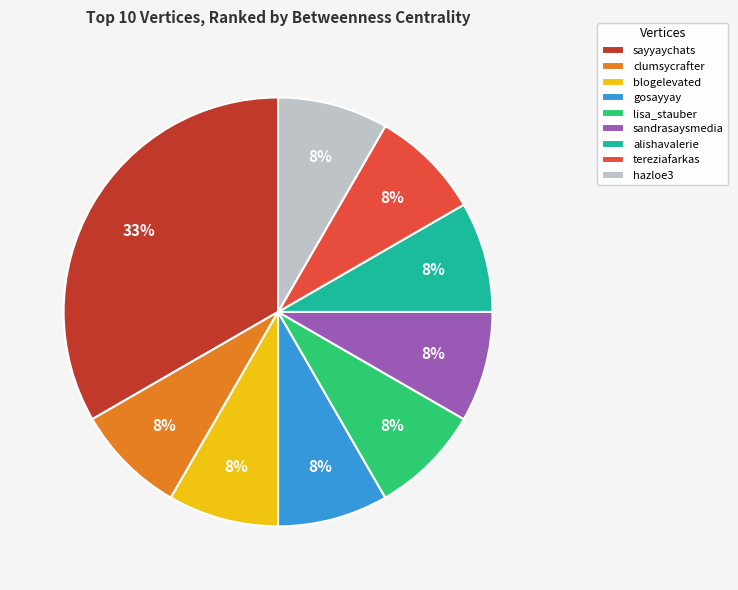

Does sayyaychats account for over 50% of the chart?

No